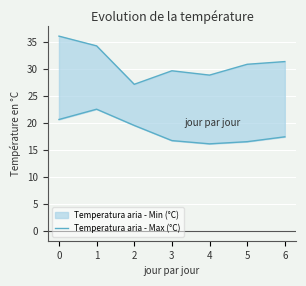

Rank the categories by value from lowest to highest.

4, 5, 3, 6, 2, 0, 1